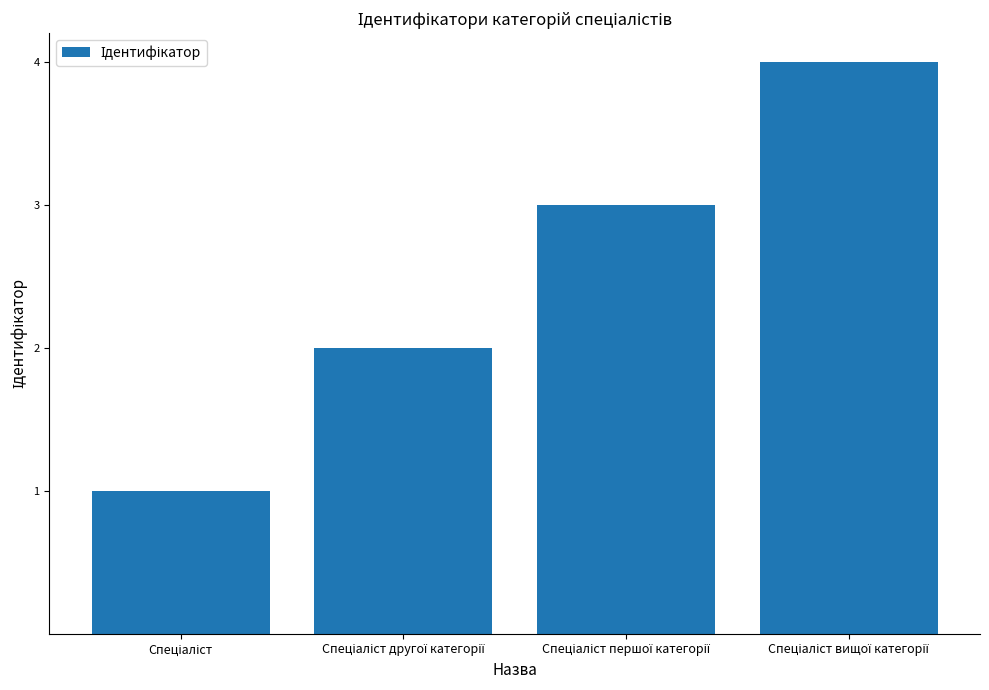

What is the sum of all values?

10